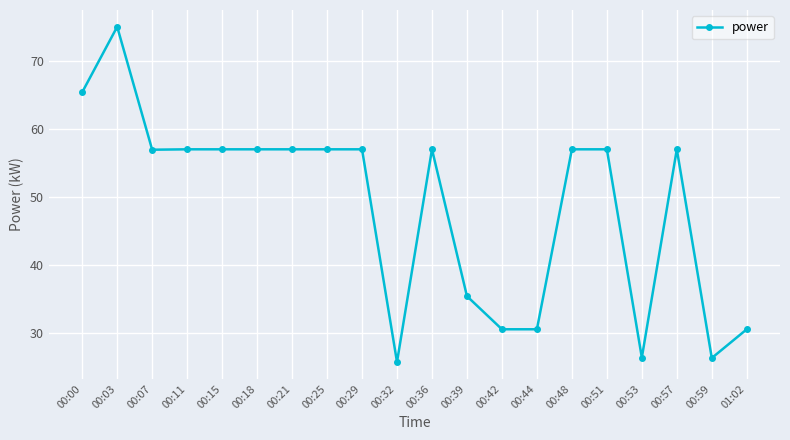

What is the ratio of the value at 00:59 to the value at 00:39?

0.7